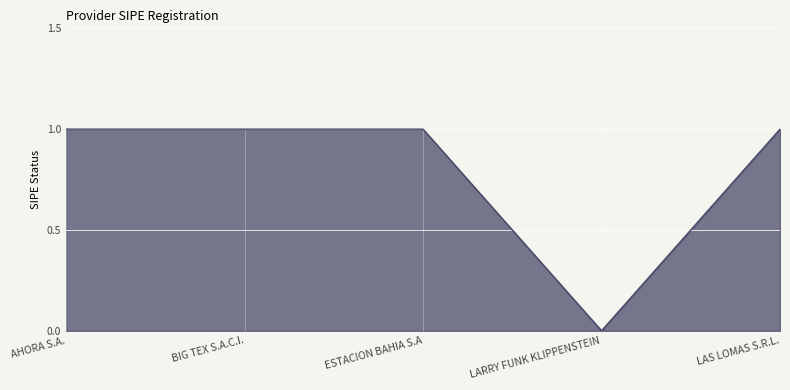

Where is the data nearest to the value 0?

LARRY FUNK KLIPPENSTEIN